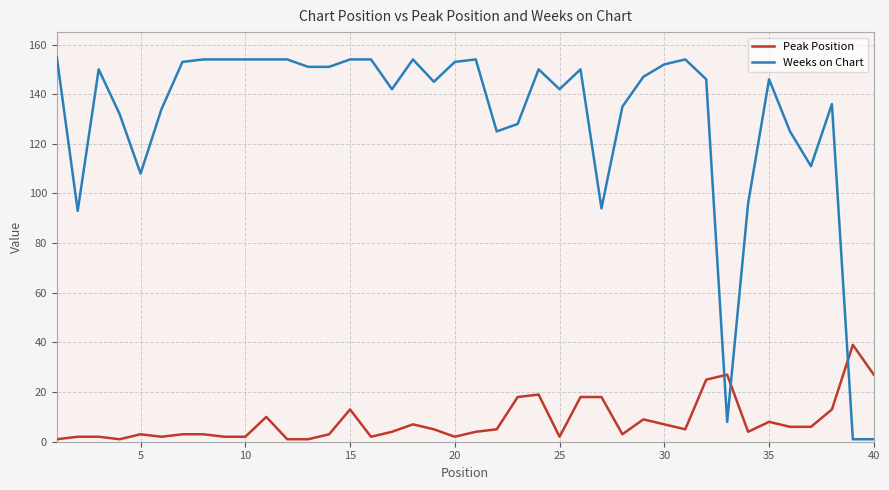

Rank the series by their average value, from lowest to highest.

Peak Position, Weeks on Chart